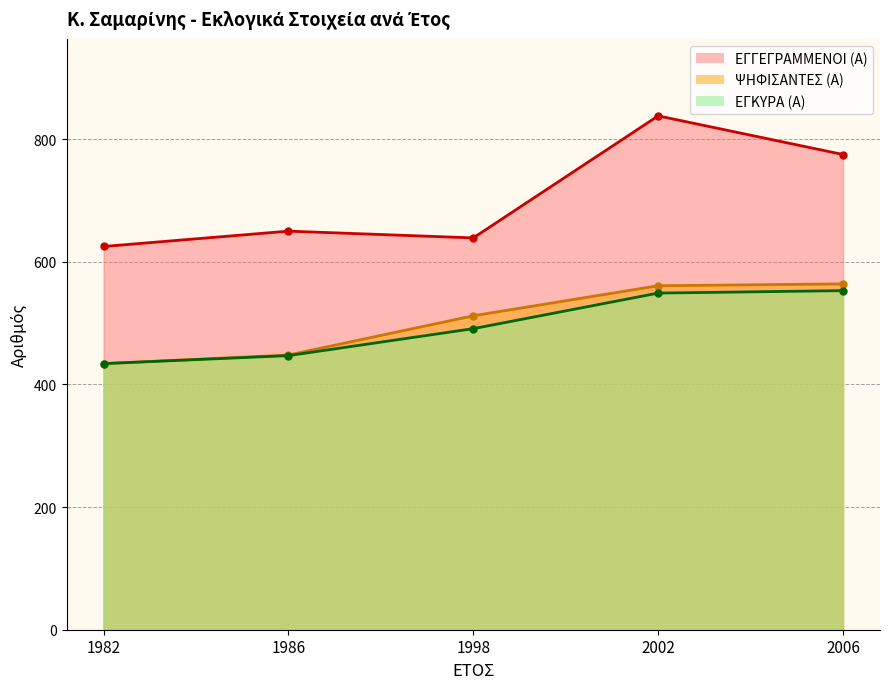

What is the greatest value displayed?

838